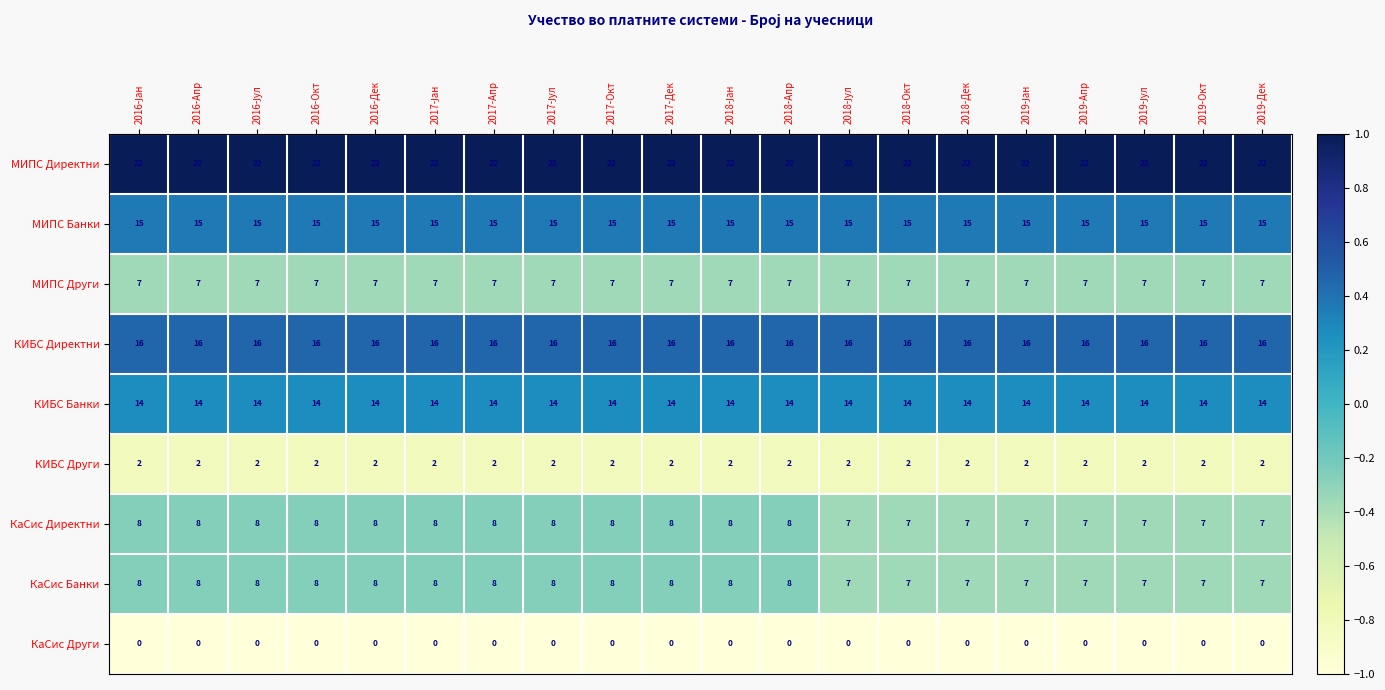

What is the highest value of the МИПС Банки series?

15